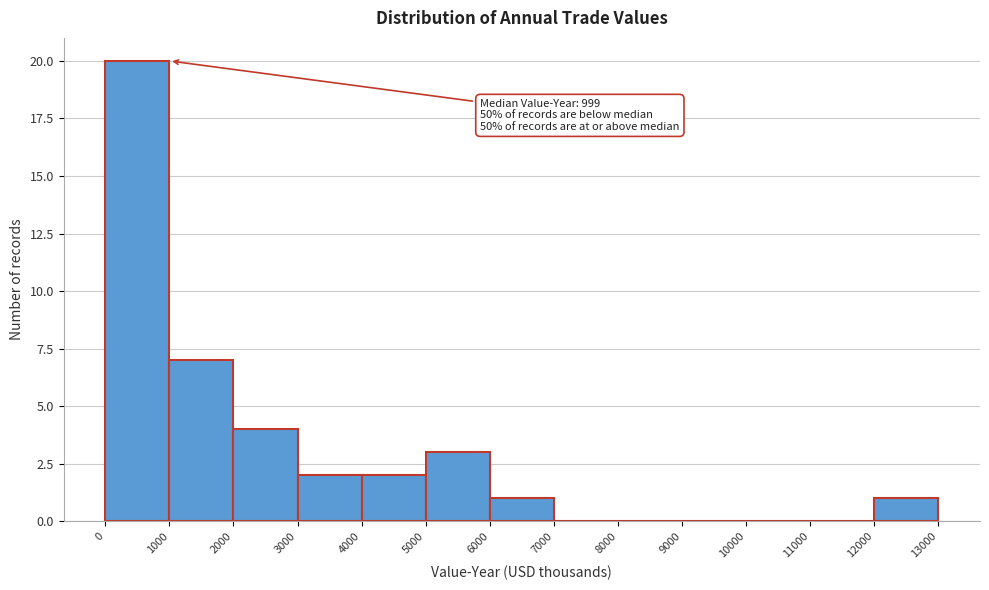

Over which range of the x-axis is the bar tallest?

0 to 1000